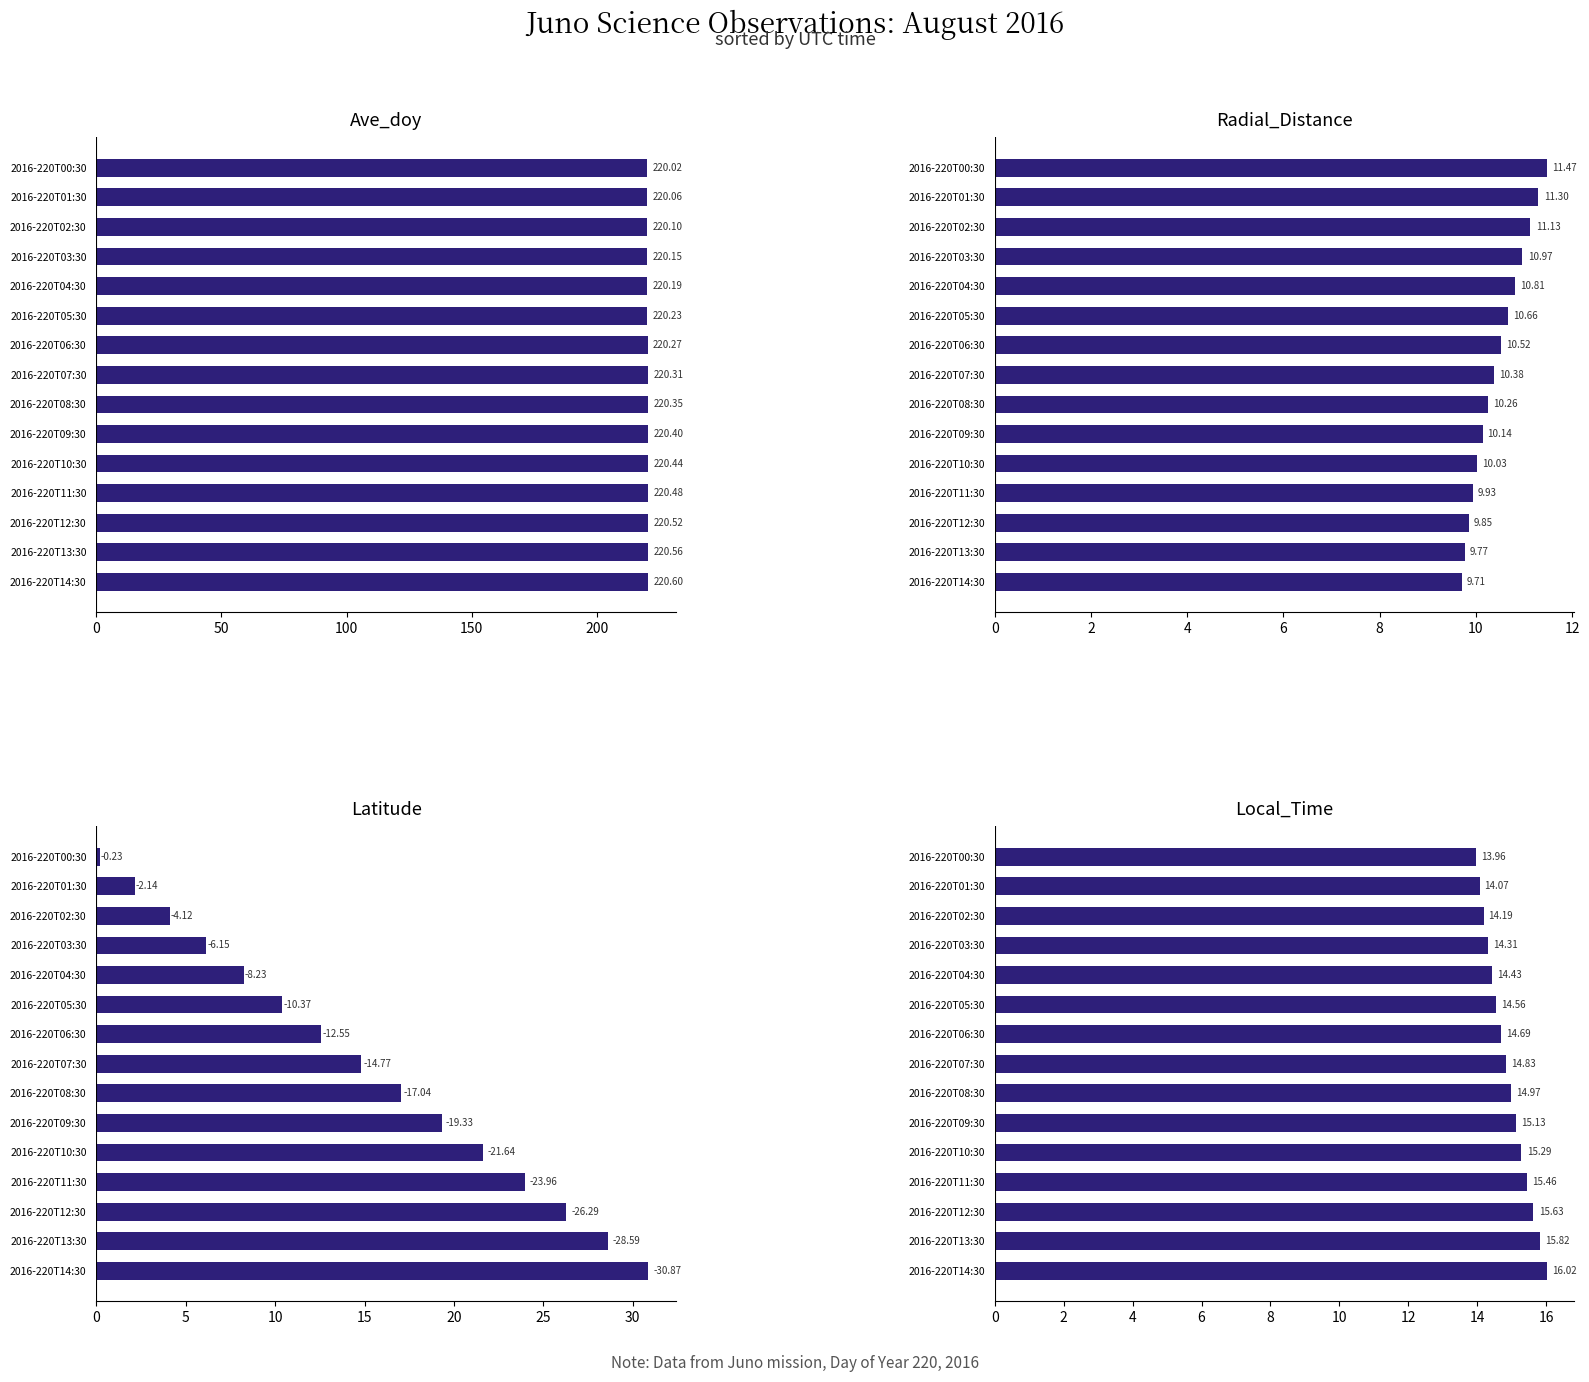

What are all the series names shown in the legend?

Ave_doy, Radial_Distance, Latitude, Local_Time